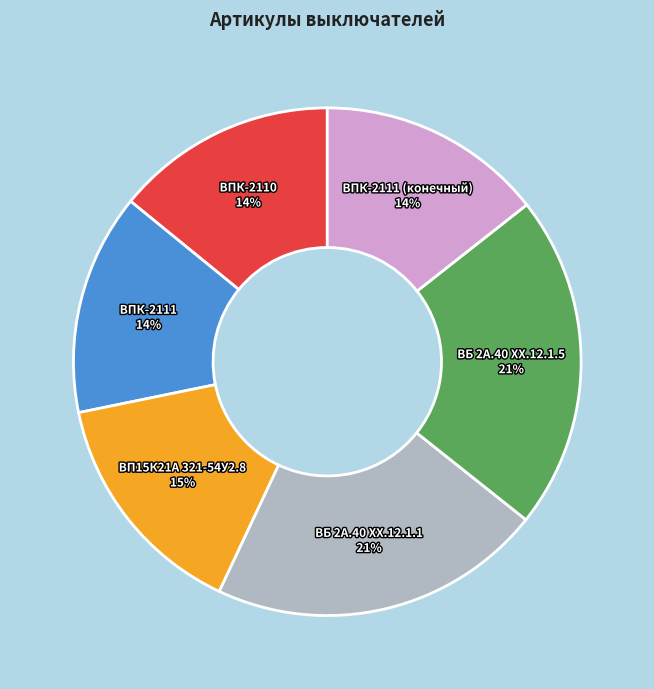

To the nearest percent, what percentage of the pie is ВПК-2111 (конечный)?

14%